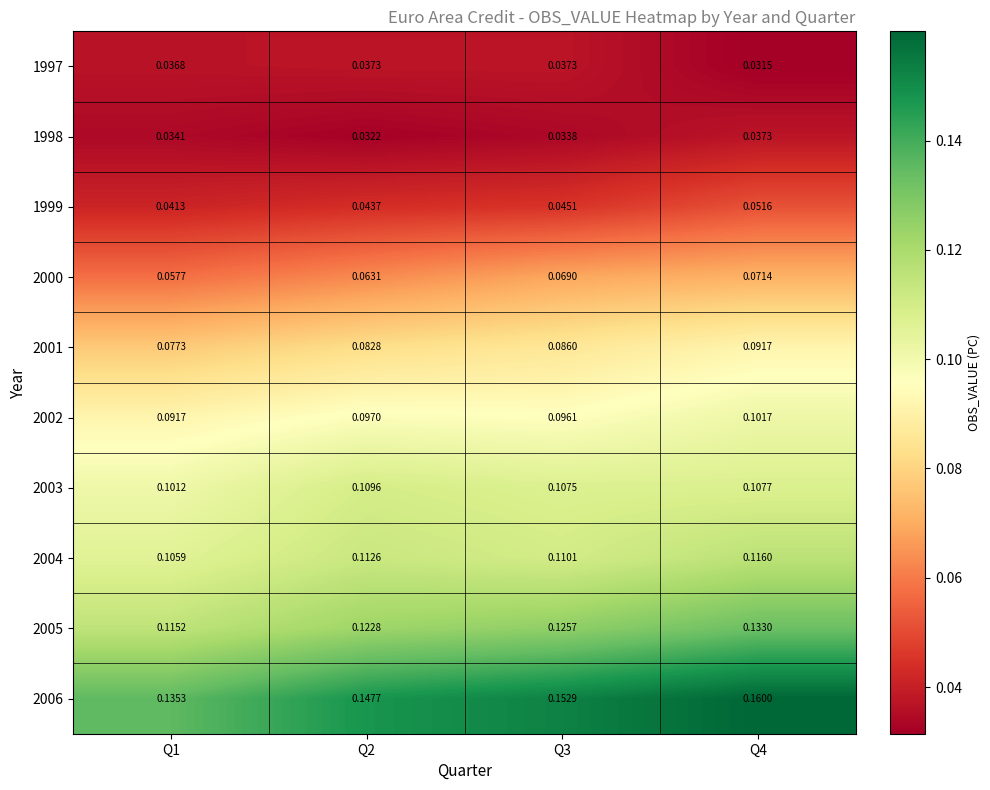

What is the maximum value shown in the chart?

0.2